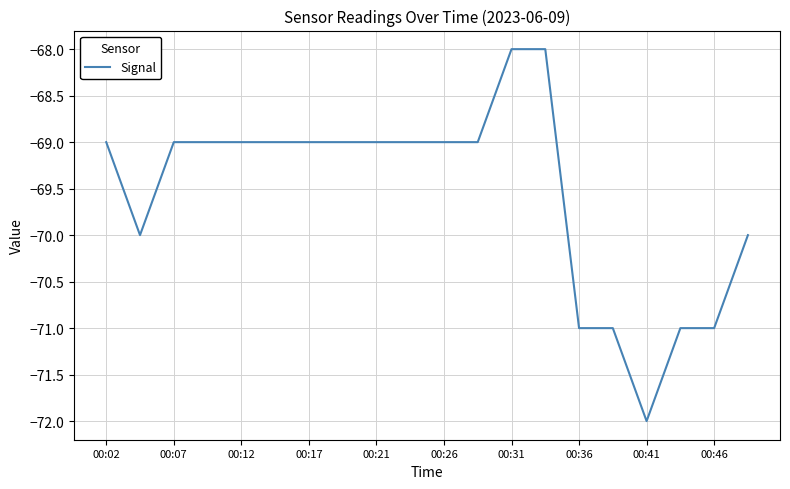

How many categories are shown in the chart?

20